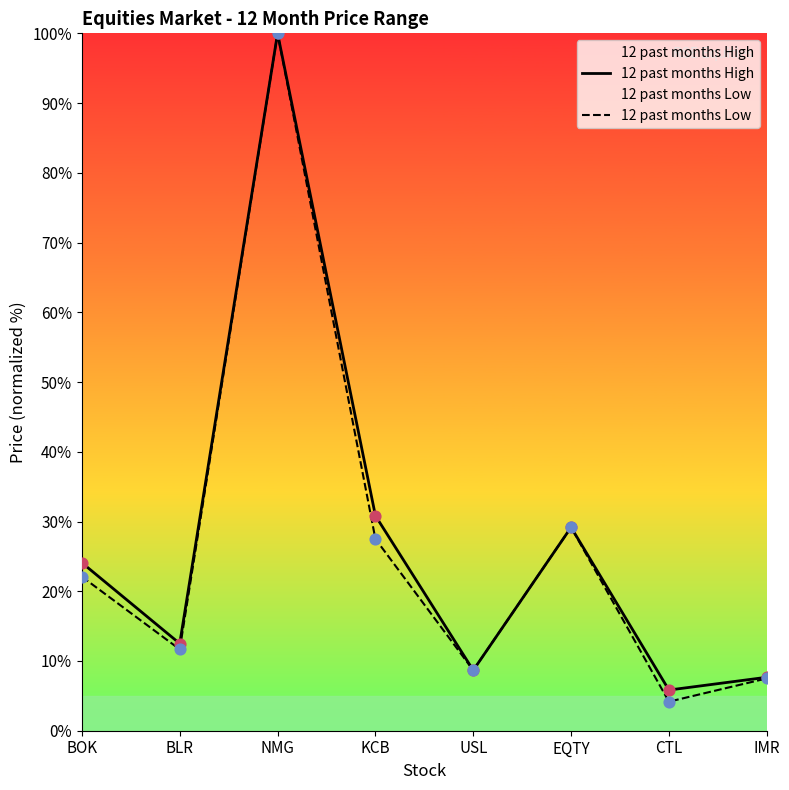

What is the total value across all series at CTL?

10.0